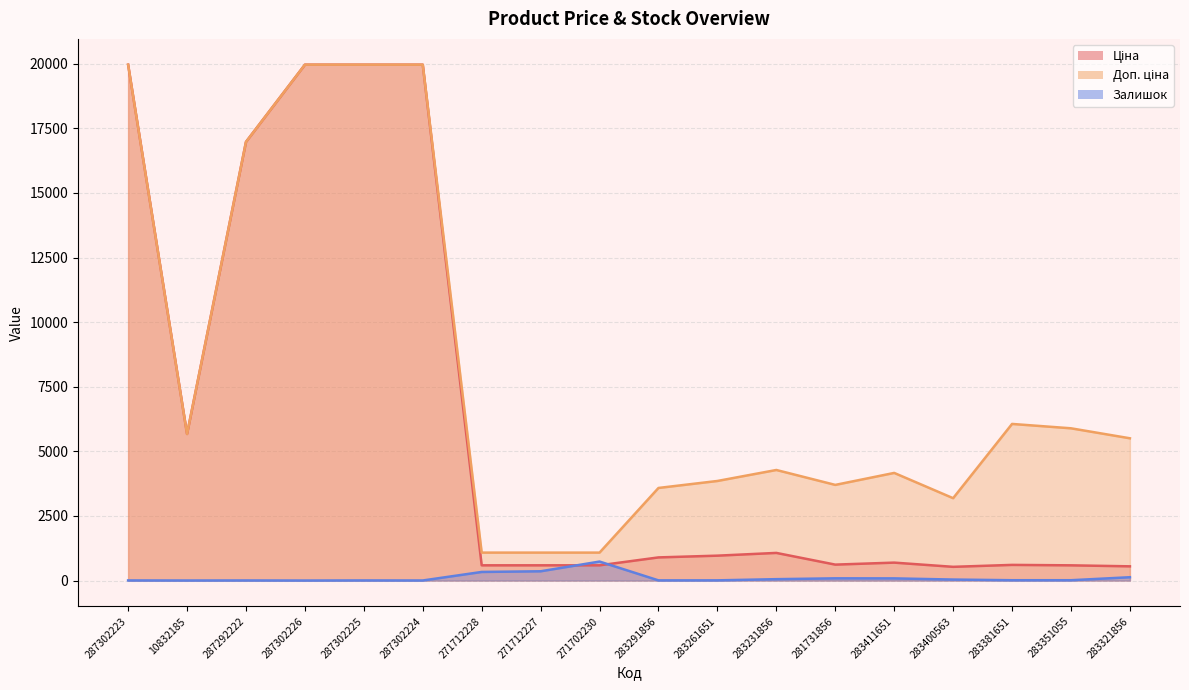

The Залишок series shows 217.5 at 271712227. True or false?

False